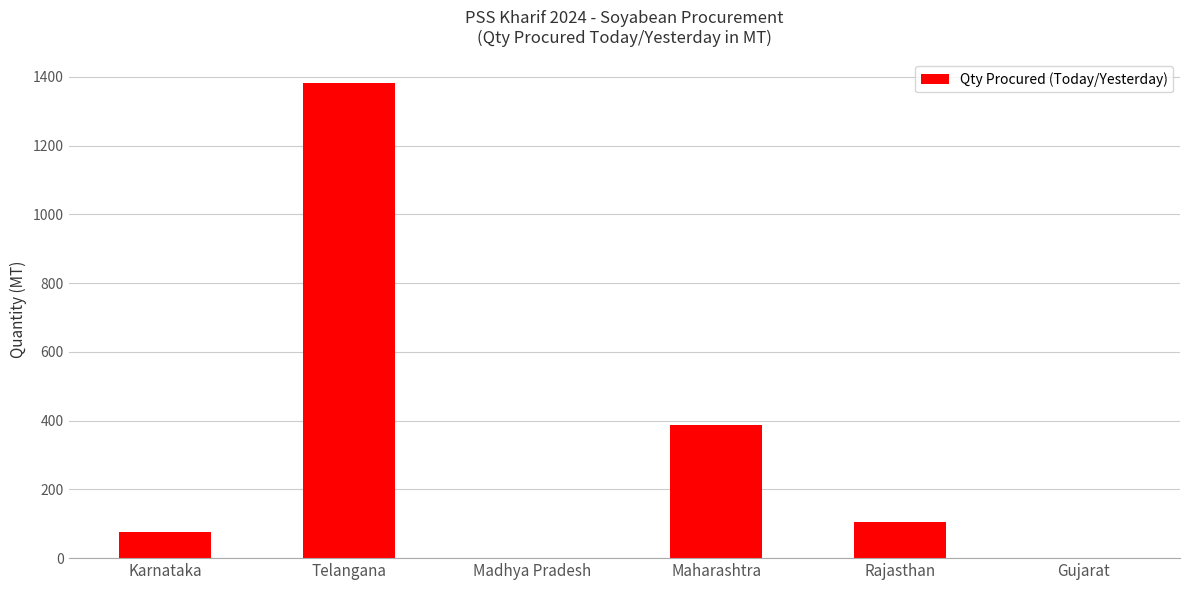

What is the sum of the values at Madhya Pradesh and Telangana?

1381.5